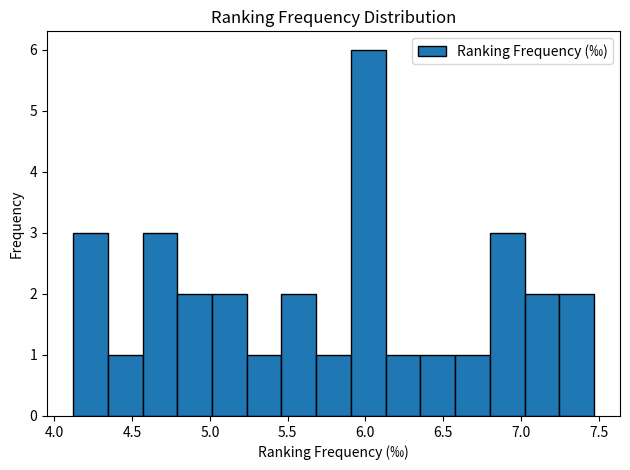

Reading left to right, transcribe this chart: for each bar, give the range it covers on the x-axis and its height. Neither the bar edges nor the heights are printed on the chart, so give them approximately, as read against the axes.

4.10 to 4.35: 3
4.35 to 4.55: 1
4.55 to 4.80: 3
4.80 to 5.00: 2
5.00 to 5.25: 2
5.25 to 5.45: 1
5.45 to 5.70: 2
5.70 to 5.90: 1
5.90 to 6.15: 6
6.15 to 6.35: 1
6.35 to 6.60: 1
6.60 to 6.80: 1
6.80 to 7.00: 3
7.00 to 7.25: 2
7.25 to 7.45: 2